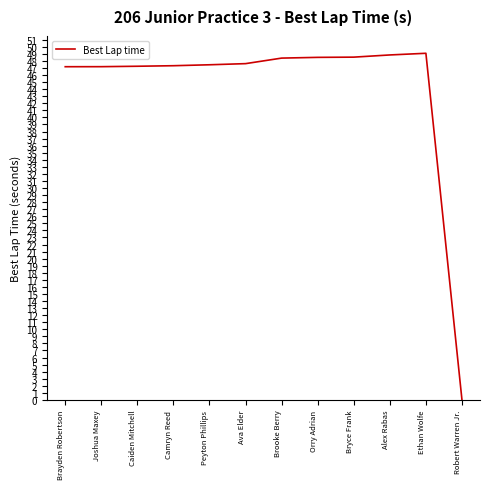

What is the approximate value at Bryce Frank?

48.5